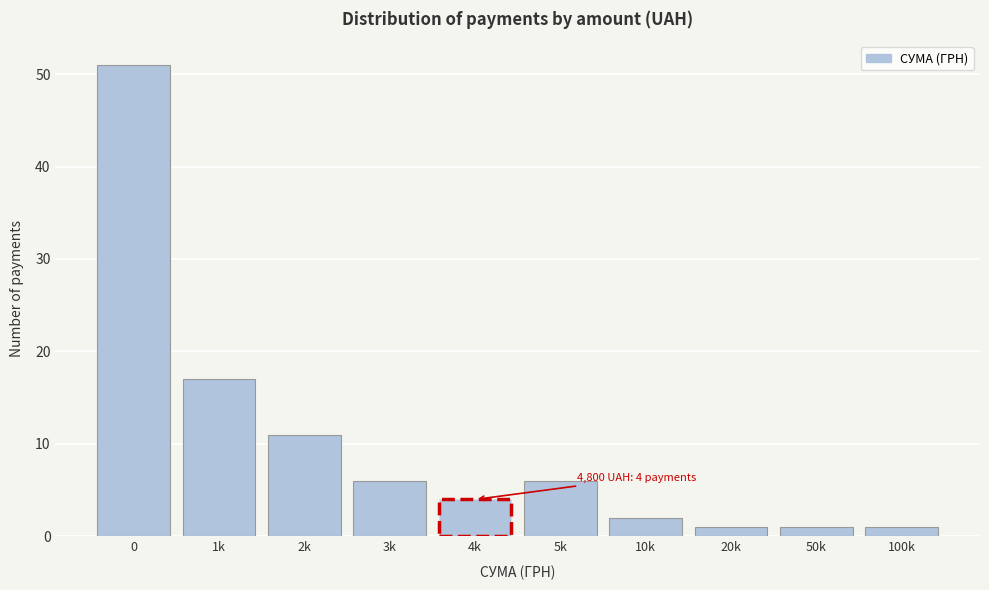

Reading left to right, transcribe all the data shown in this chart.

0=51	1k=17	2k=11	3k=6	4k=4	5k=6	10k=2	20k=1	50k=1	100k=1